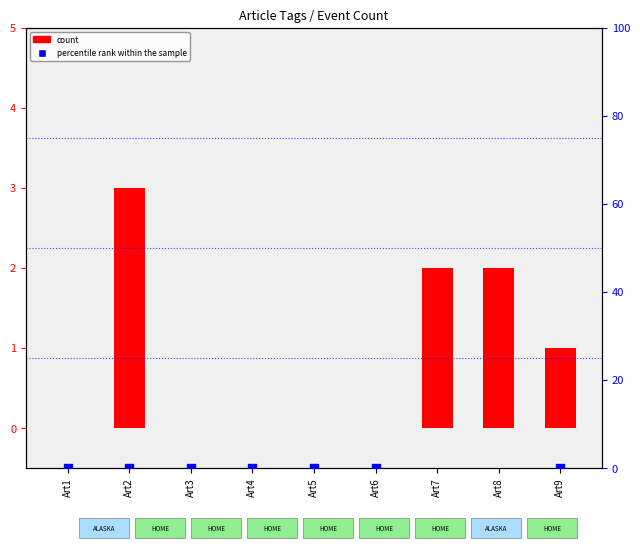

Which series contains the lowest Y value?

count